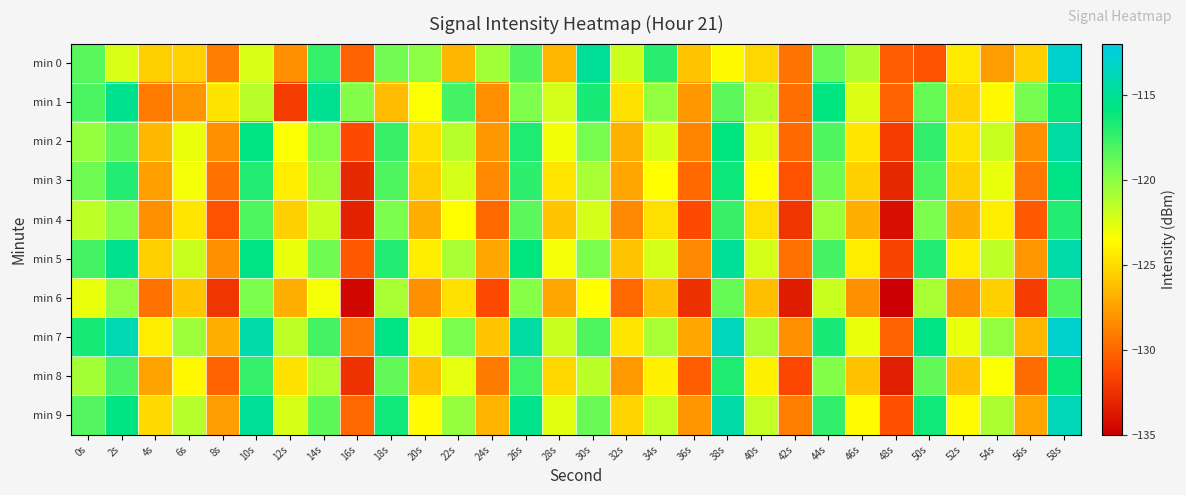

What is the smallest value displayed?

-135.6